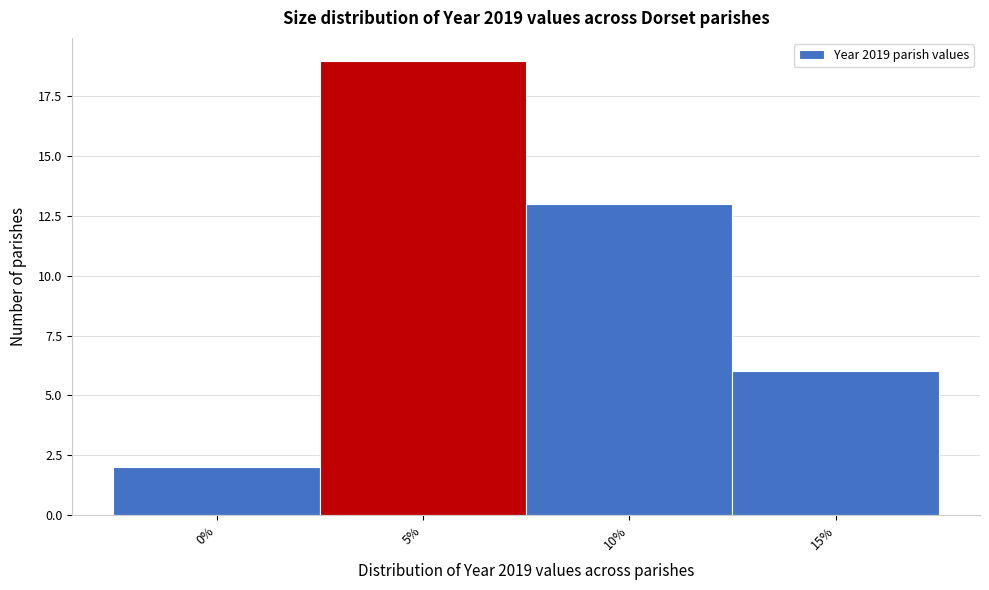

Reading left to right, extract all data points from this chart.

2	19	13	6